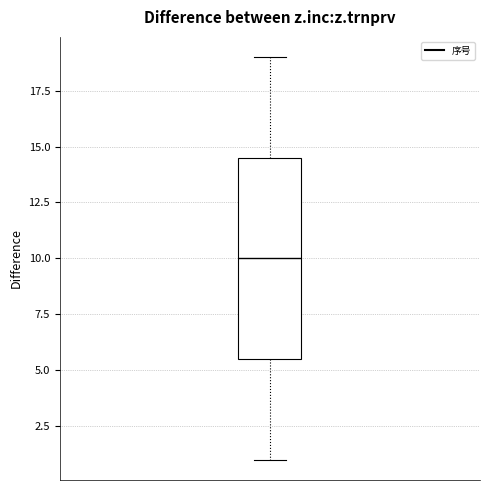

Transcribe this box plot: give where the median line is, the range the box spans, and where the two whiskers end, as read against the y-axis. The values are not printed on the chart, so give them approximately, as read against the axis.

median 10.0, box 5.5 to 14.5, whiskers 1.0 to 19.0